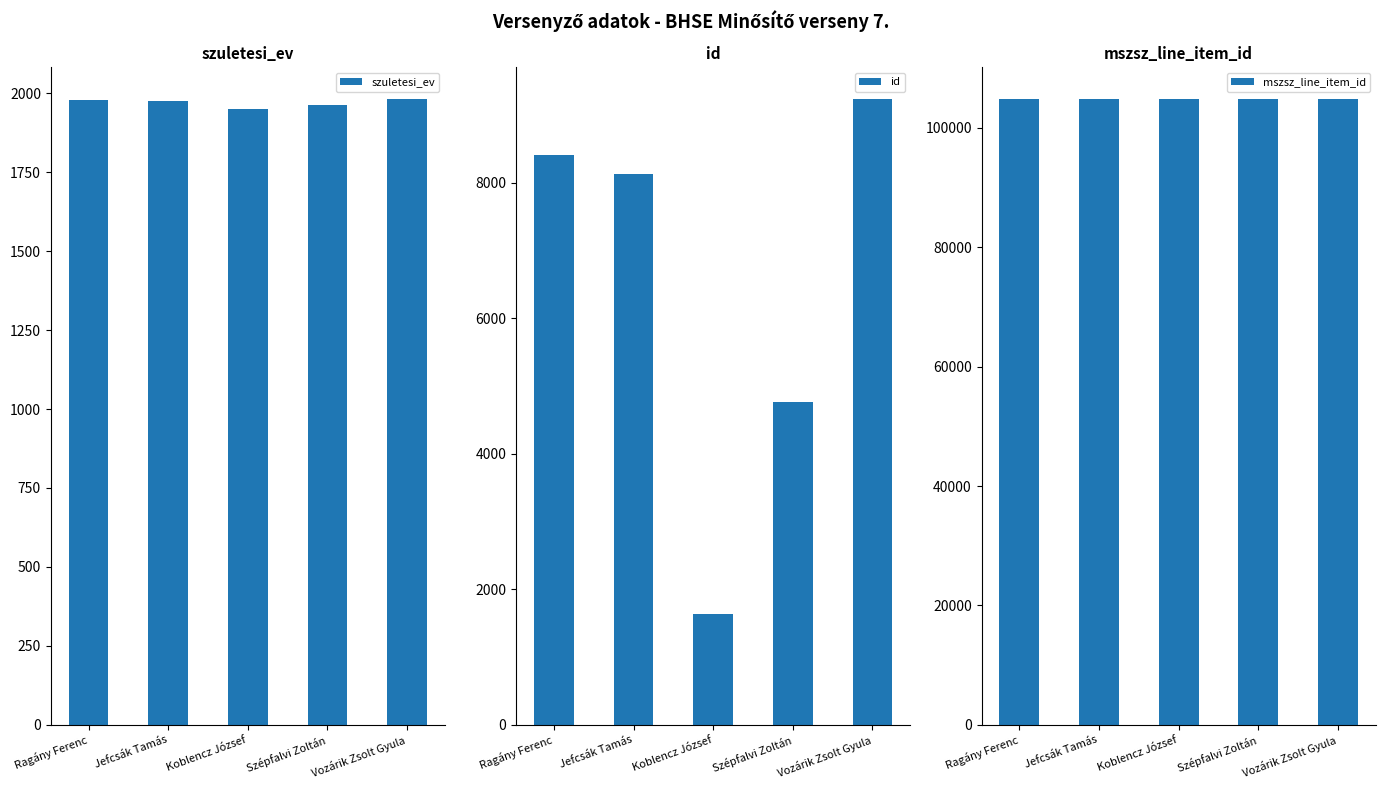

Which series has the largest range (max minus min)?

id